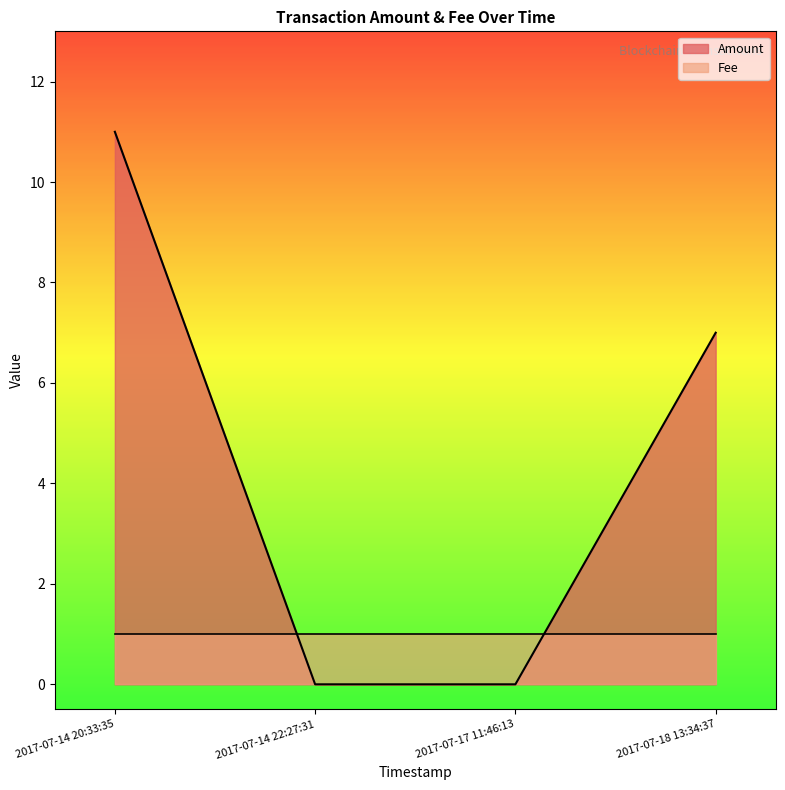

What is the sum of all Amount values?

18